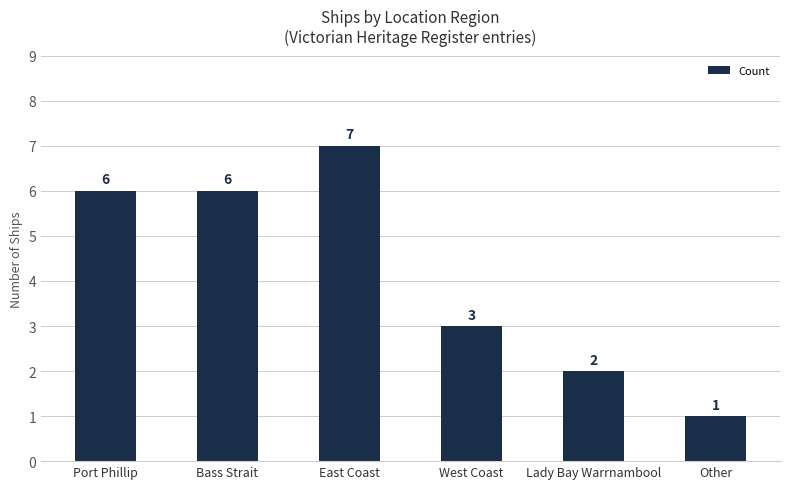

True or false: the data shows 3 at West Coast.

True